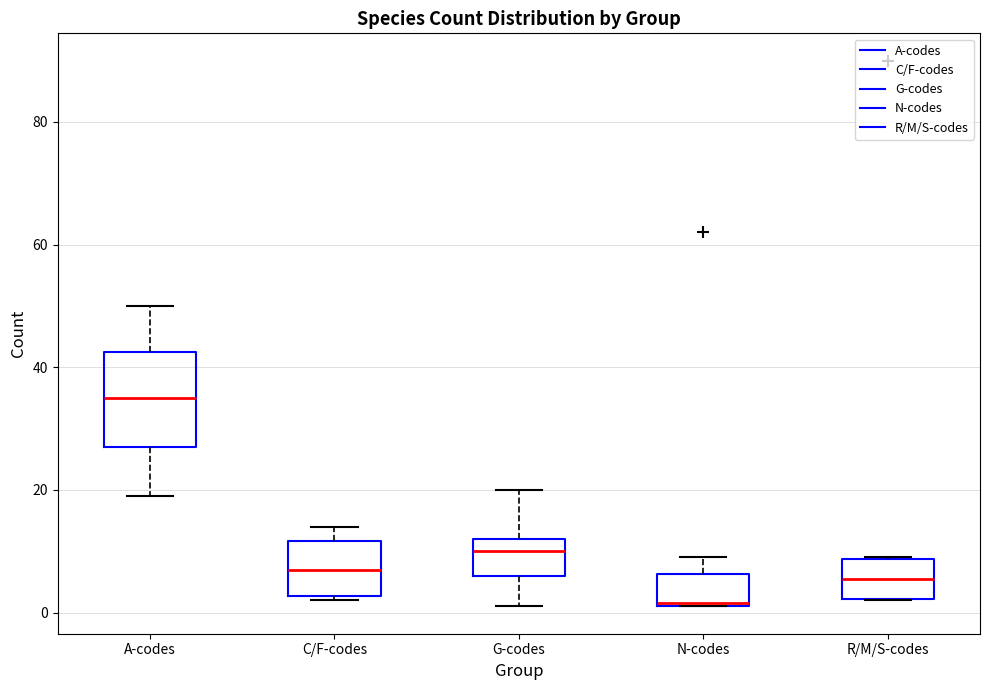

Which box is the tallest, from its lower edge to its upper edge?

A-codes